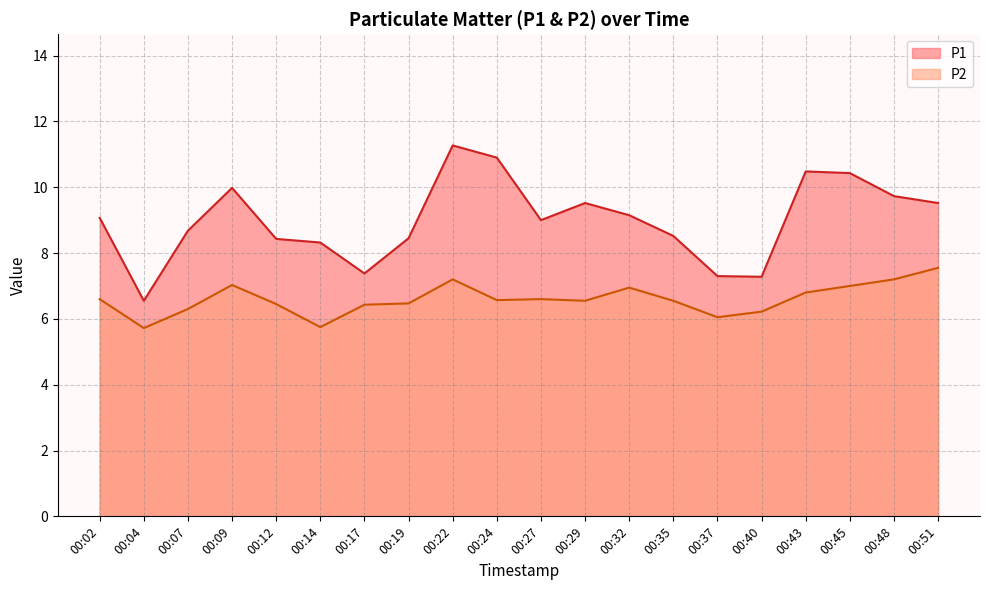

How many data points in P1 are above 9?

10